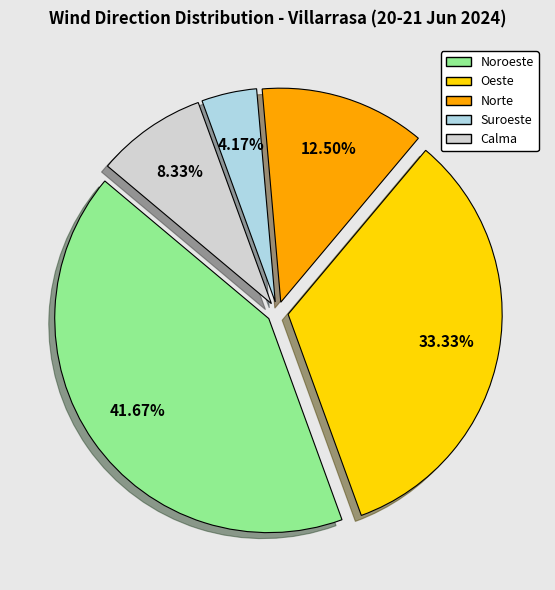

Is it true that Noroeste is 28% of the pie?

False